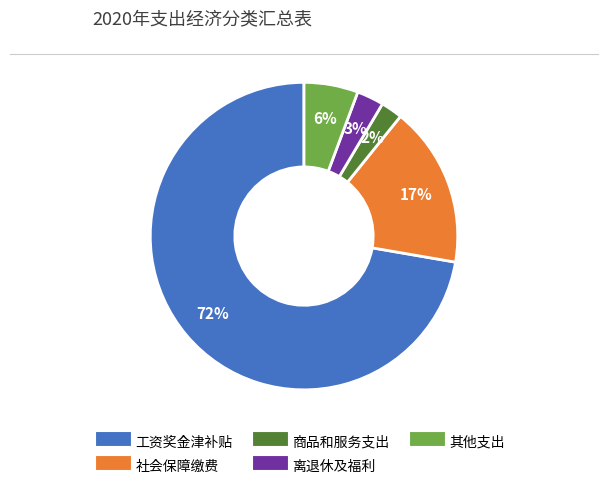

To the nearest percent, what is the difference between the largest and smallest slice percentages?

70%